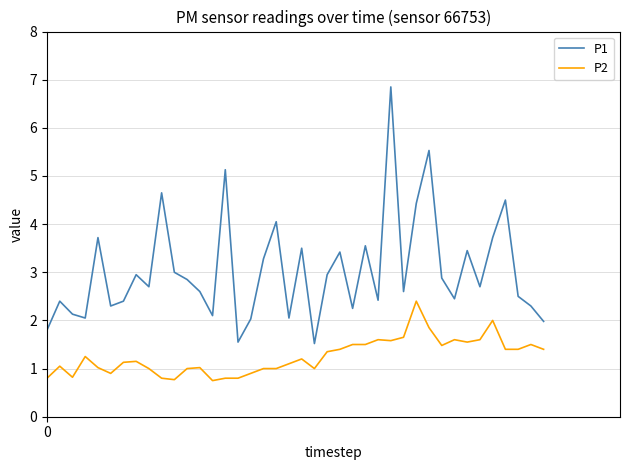

Which series has the widest spread of values?

P1